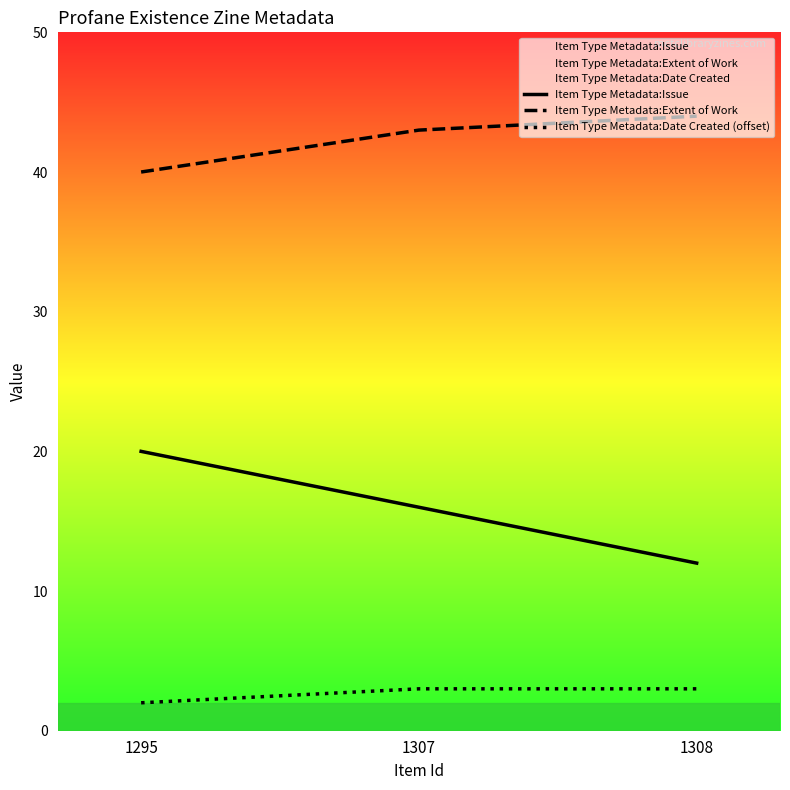

Reading right to left, list all the values displayed in this chart.

Item Type Metadata:Issue: 12	16	20
Item Type Metadata:Extent of Work: 44	43	40
Item Type Metadata:Date Created (offset): 3	3	2